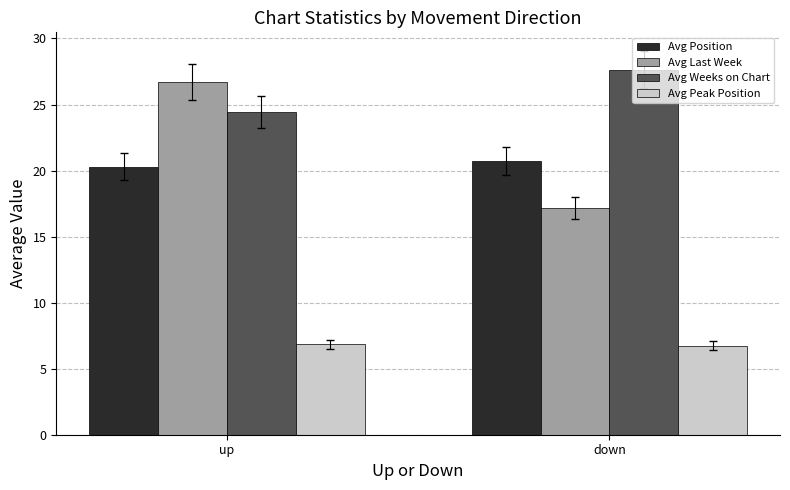

At which category is the sum across all series the highest?

up